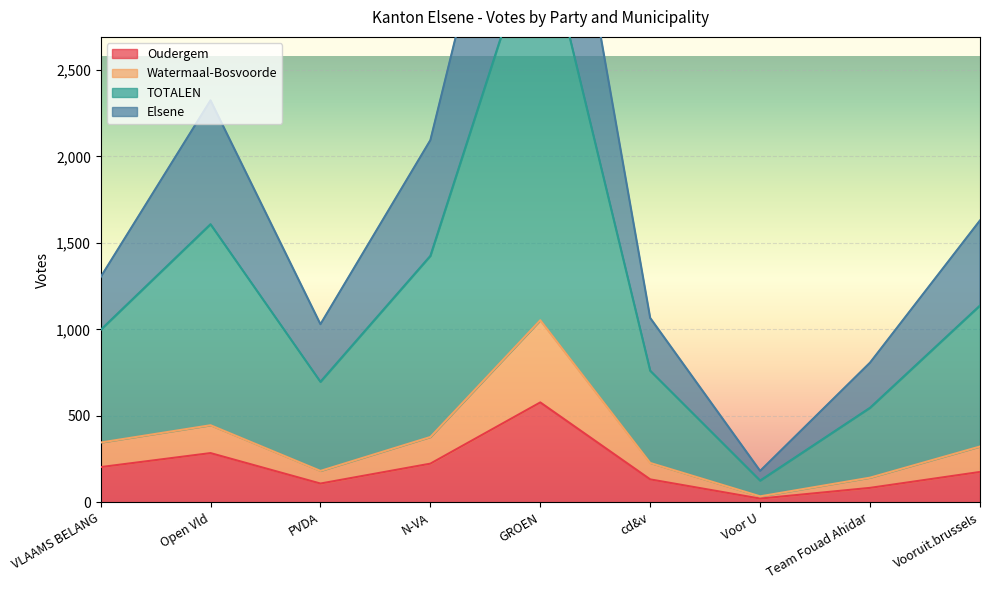

At which label does Oudergem reach its minimum?

Voor U